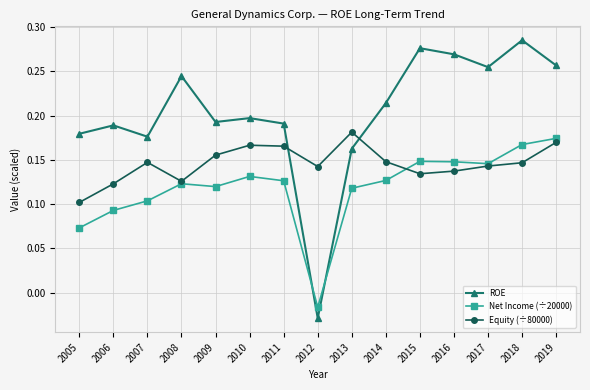

Rank the series by their maximum value, from highest to lowest.

ROE, Equity (÷80000), Net Income (÷20000)